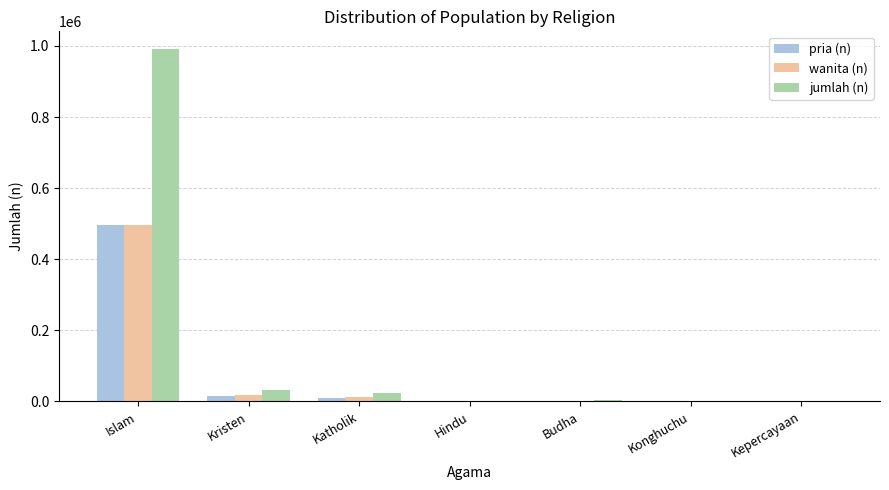

What is the highest value of the pria (n) series?

496074